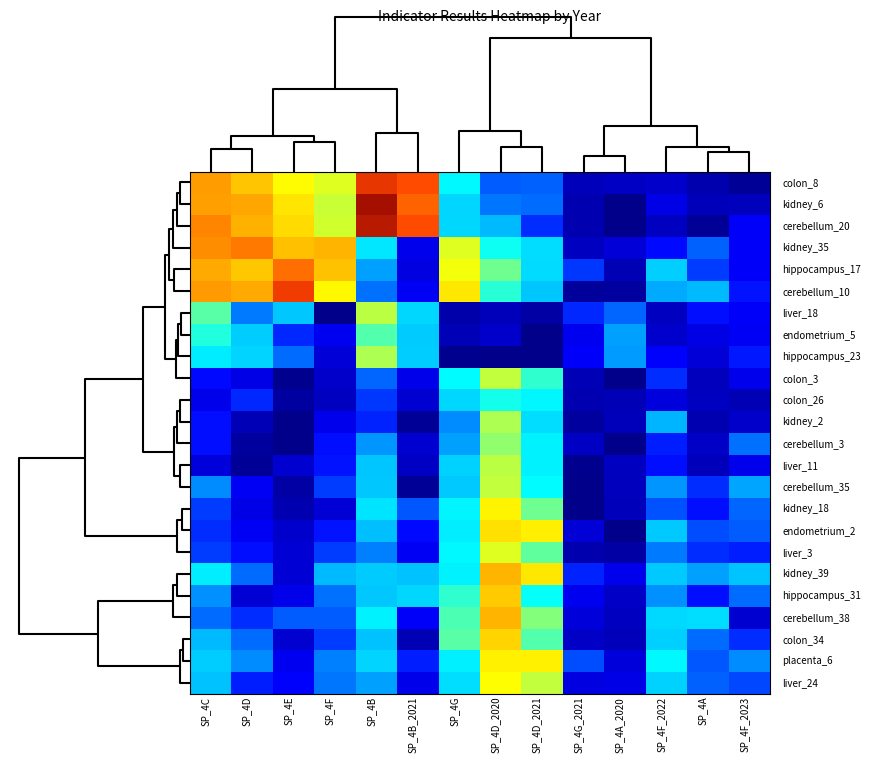

Which category has the highest value across all series?

SP_4B